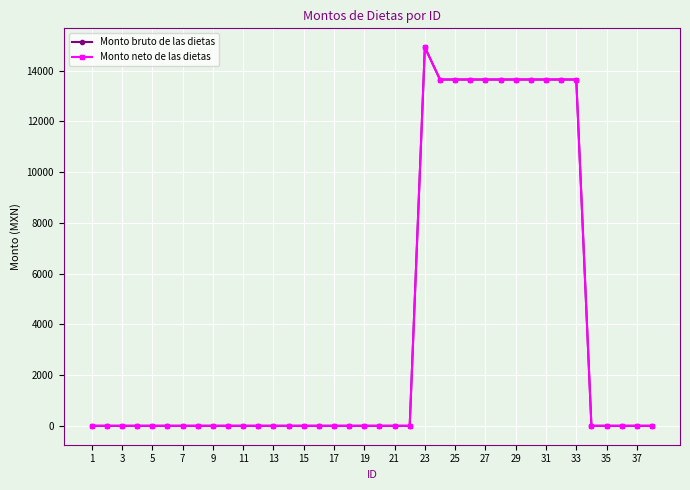

Which category has the lowest value across all series?

1